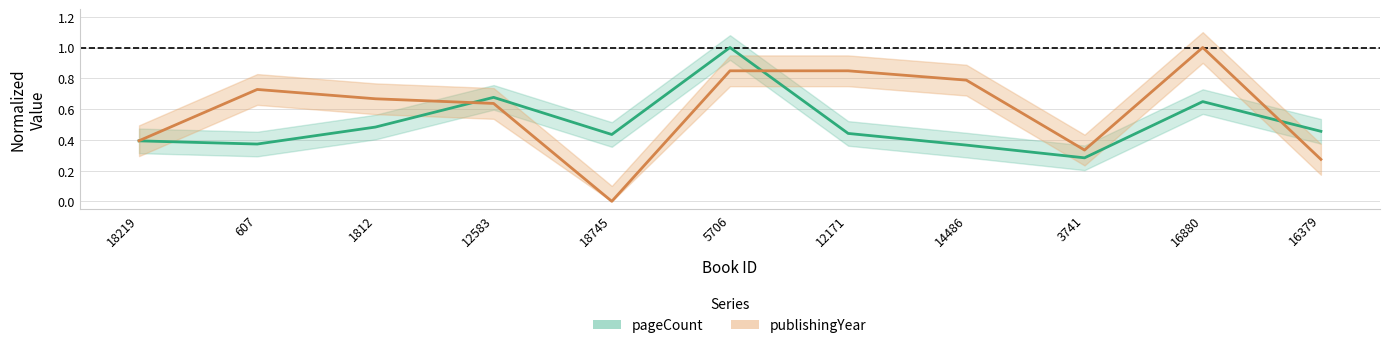

Reading left to right, transcribe all the data shown in this chart.

pageCount: 0.4	0.4	0.5	0.7	0.4	1.0	0.4	0.4	0.3	0.6	0.5
publishingYear: 0.4	0.7	0.7	0.6	0.0	0.8	0.8	0.8	0.3	1.0	0.3